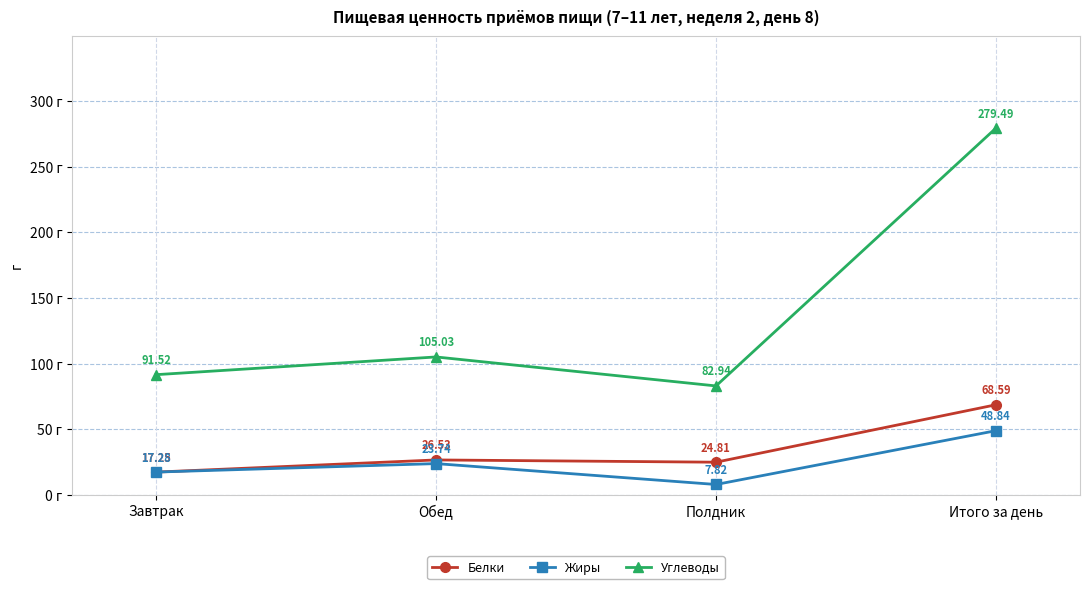

At how many categories does at least one series exceed 266?

1